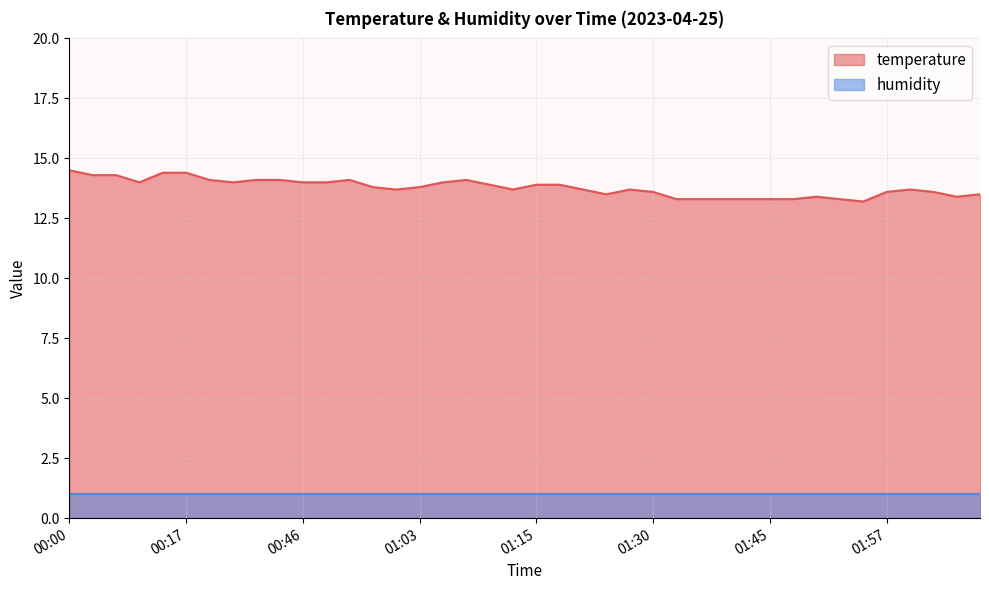

List the labels in order of value, largest first.

00:00, 00:15, 00:17, 00:05, 00:07, 00:22, 00:36, 00:41, 00:56, 01:08, 00:10, 00:32, 00:46, 00:53, 01:06, 01:11, 01:15, 01:18, 00:58, 01:03, 01:01, 01:13, 01:23, 01:28, 02:09, 01:30, 01:57, 02:16, 01:25, 02:36, 01:49, 02:33, 01:35, 01:37, 01:40, 01:42, 01:45, 01:47, 01:52, 01:54